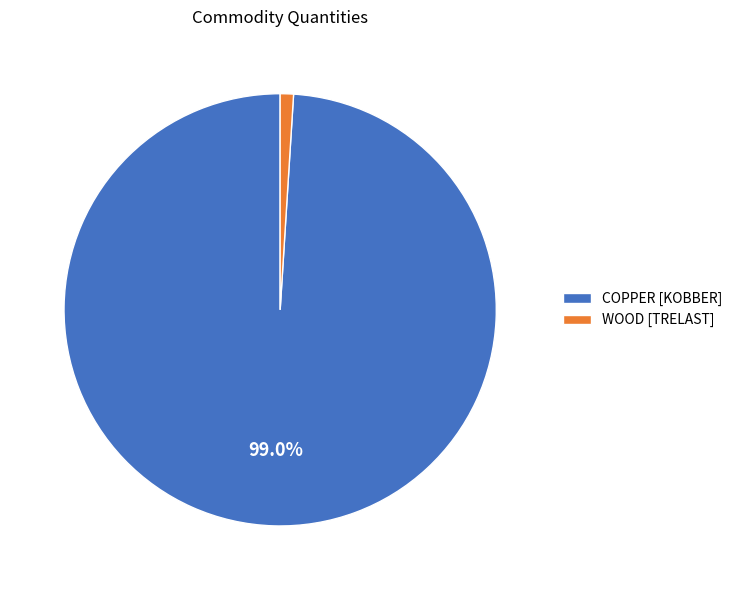

To the nearest percent, what portion does COPPER [KOBBER] represent?

99%